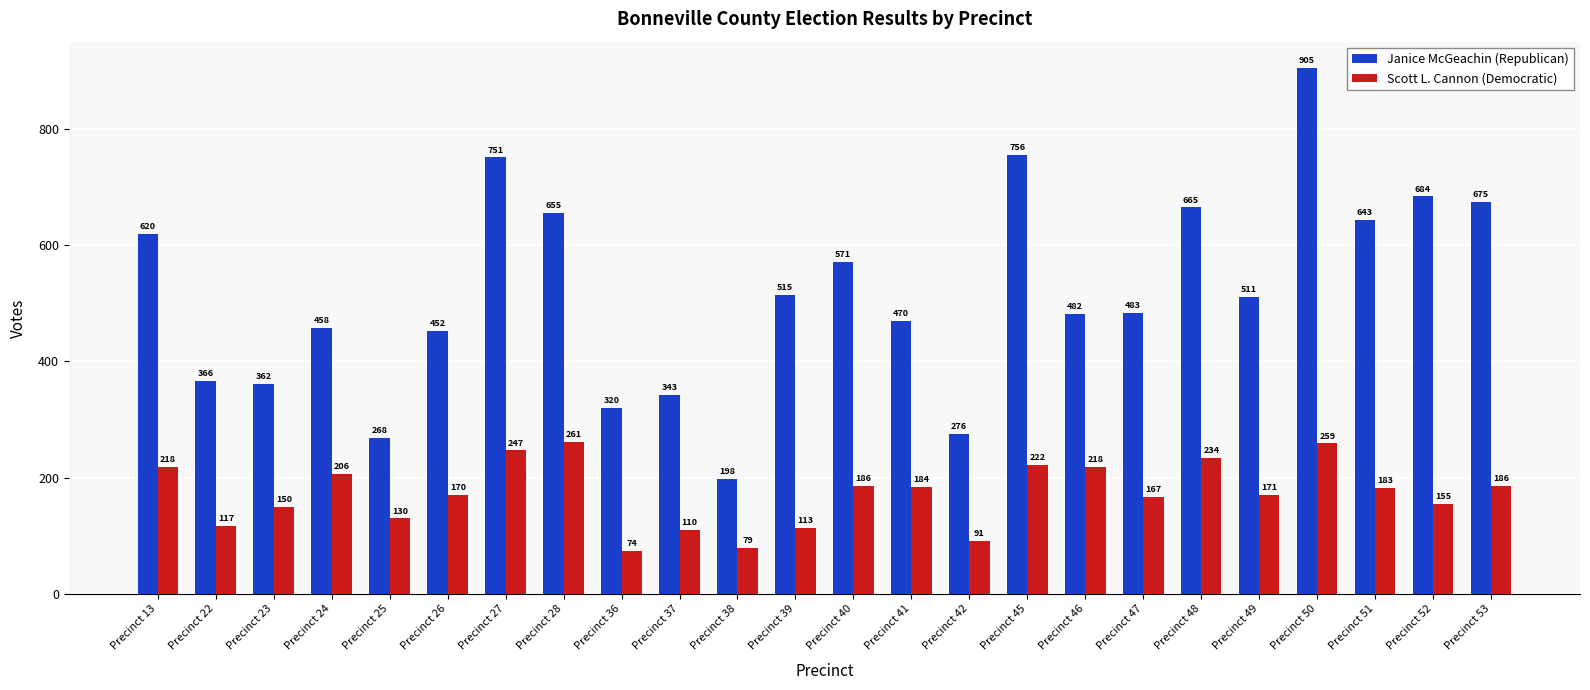

Is the value of Scott L. Cannon (Democratic) at Precinct 47 greater than the value of Janice McGeachin (Republican) at Precinct 28?

No